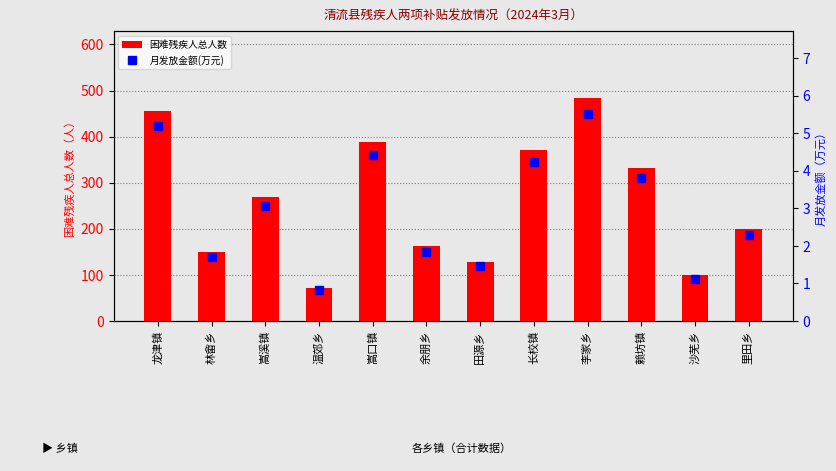

What position from the left is 余朋乡?

6